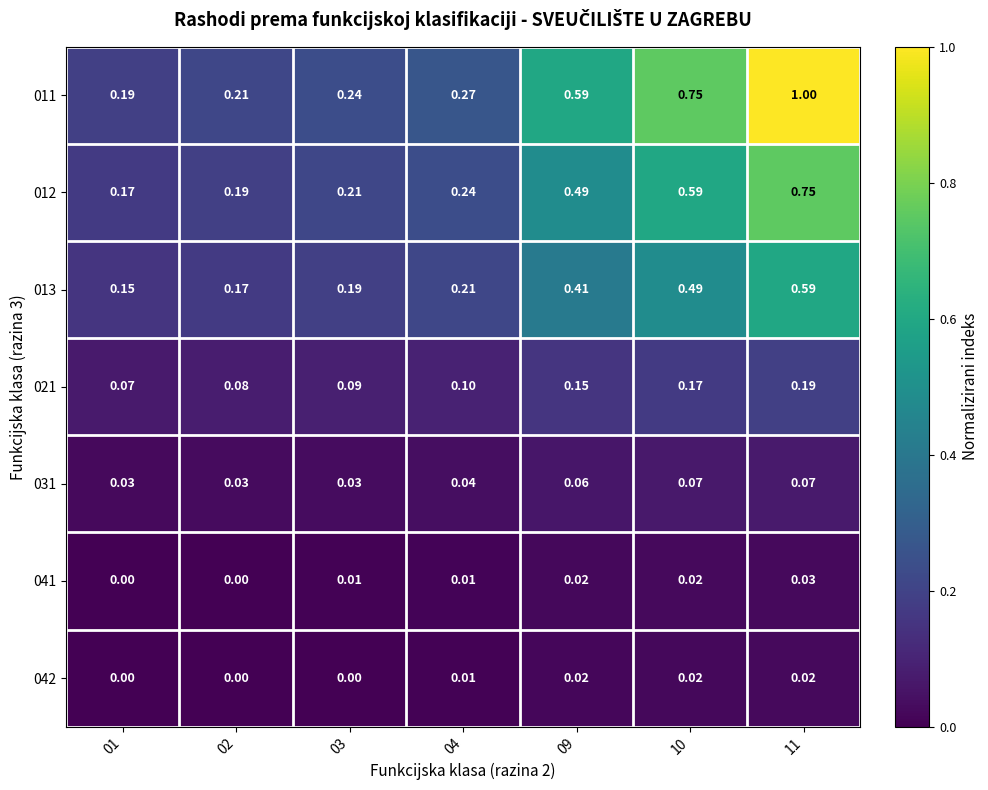

Is the value of 021 at 11 greater than the value of 013 at 10?

No